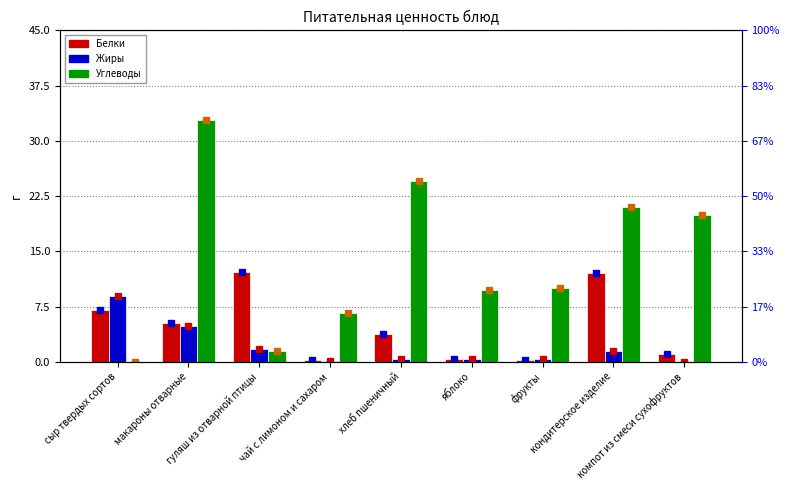

What is the difference between the Углеводы values at гуляш из отварной птицы and хлеб пшеничный?

23.2